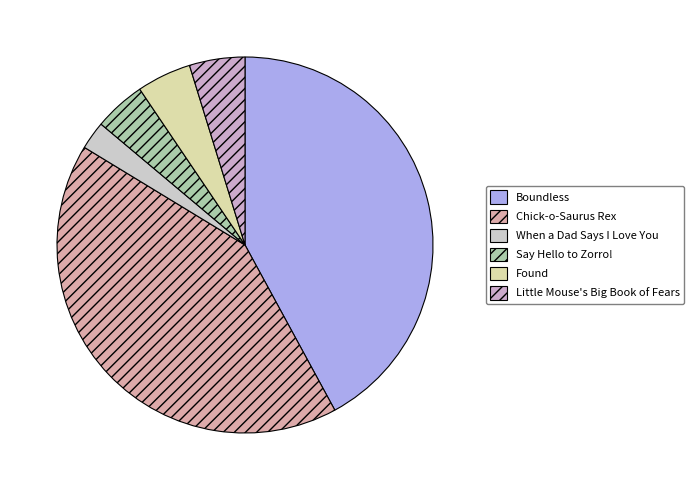

Count the number of slices in the pie.

6